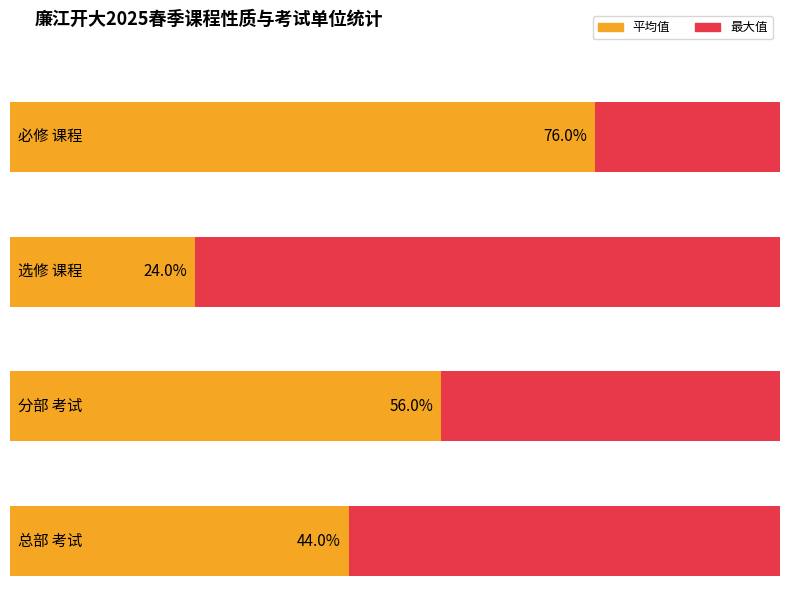

At how many categories does at least one series exceed 2?

1